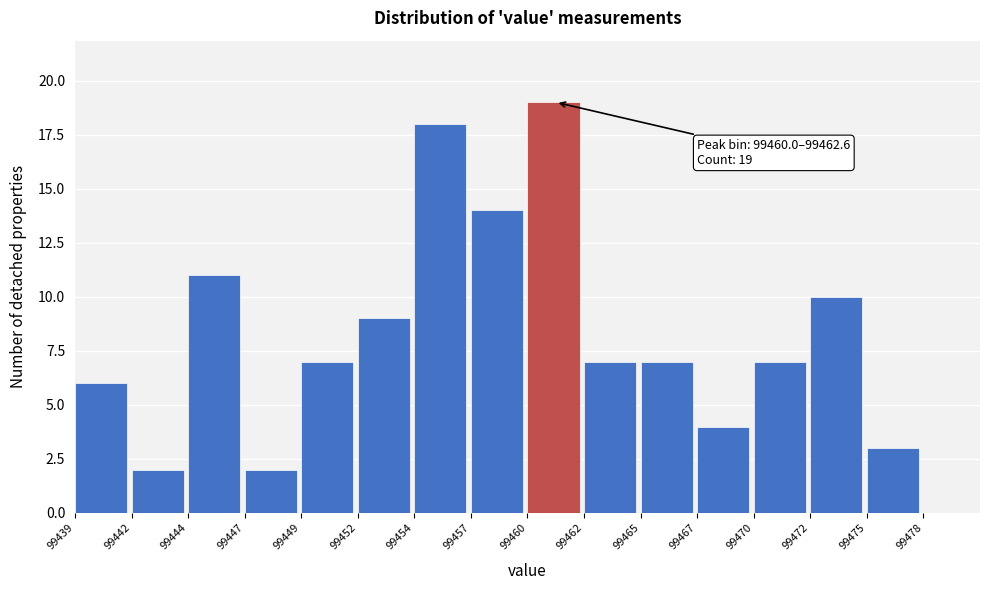

Reading right to left, transcribe all the data shown in this chart.

3	10	7	4	7	7	19	14	18	9	7	2	11	2	6